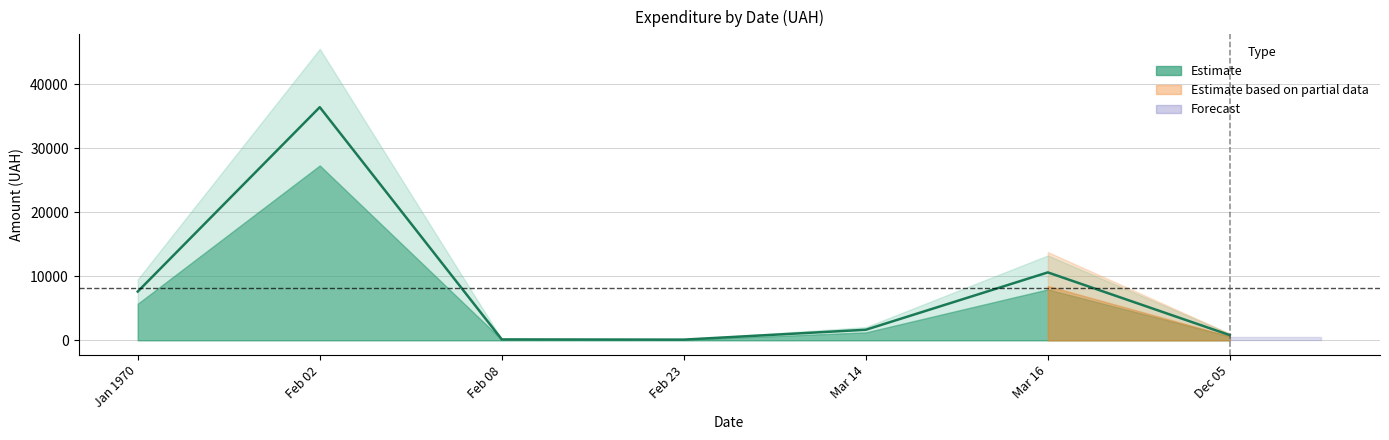

What is the approximate value at 01.01.1970?

7619.9